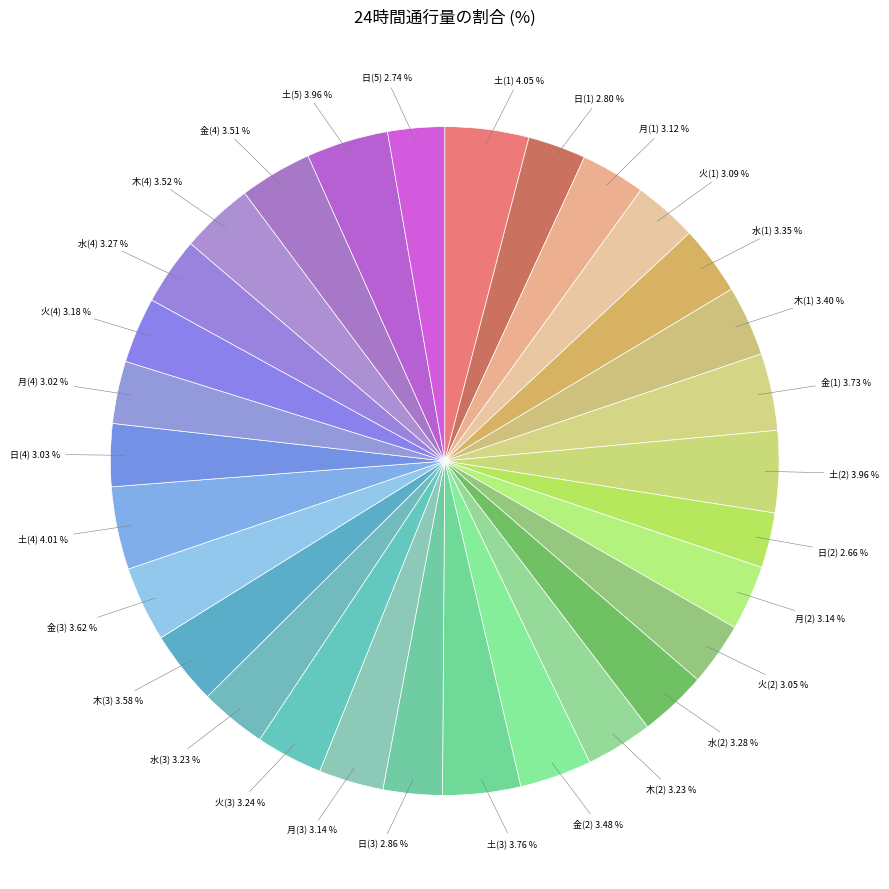

Does any single category account for the majority?

No